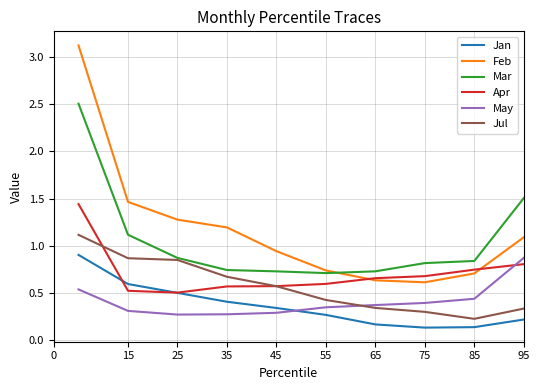

What is the difference between the maximum and second lowest values in the Feb series?

2.5